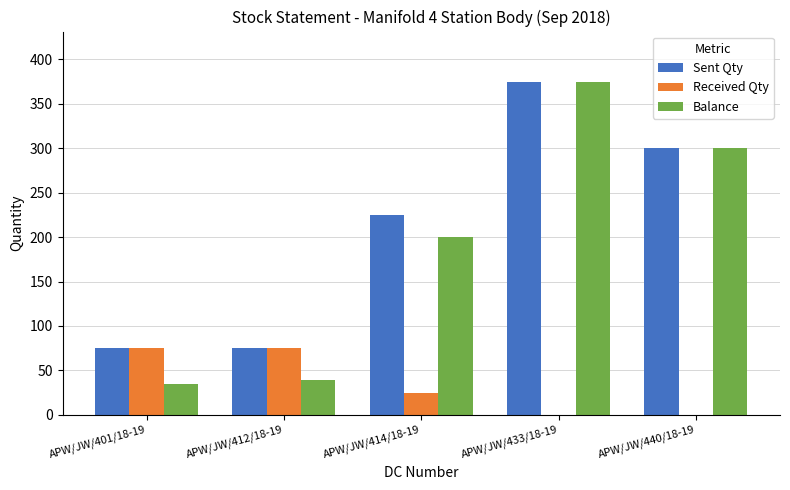

Which category has the highest value across all series?

APW/JW/433/18-19